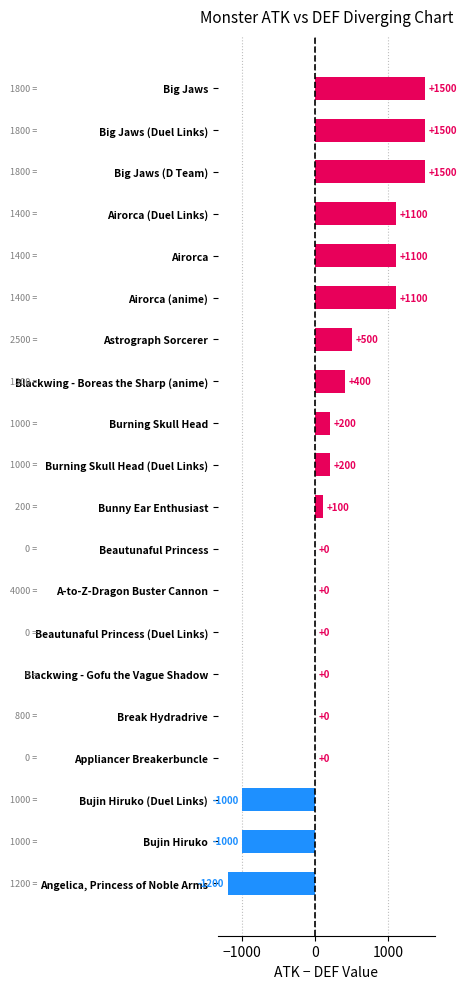

What is the sum of the values at Airorca (Duel Links) and A-to-Z-Dragon Buster Cannon?

1100